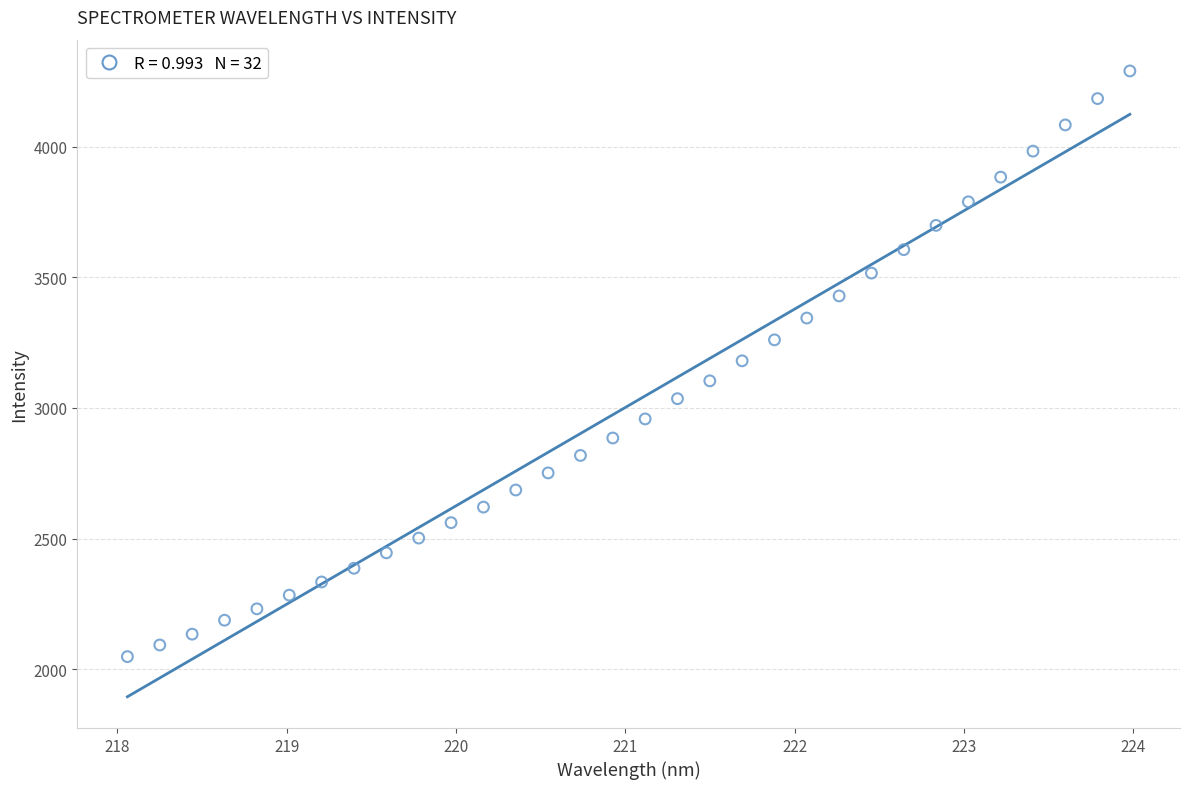

What is the range of Y values (max minus min)?

2242.4